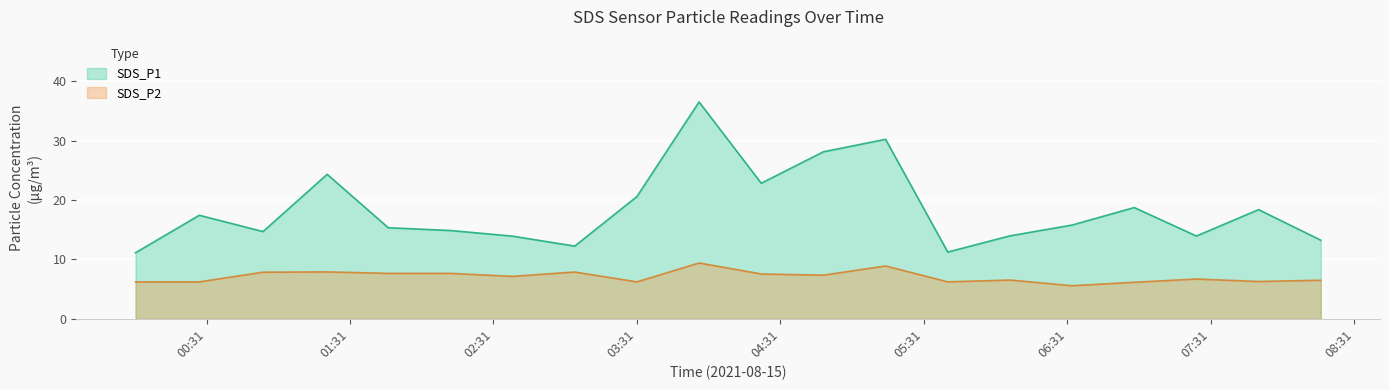

List the series in order of their overall mean, highest first.

SDS_P1, SDS_P2